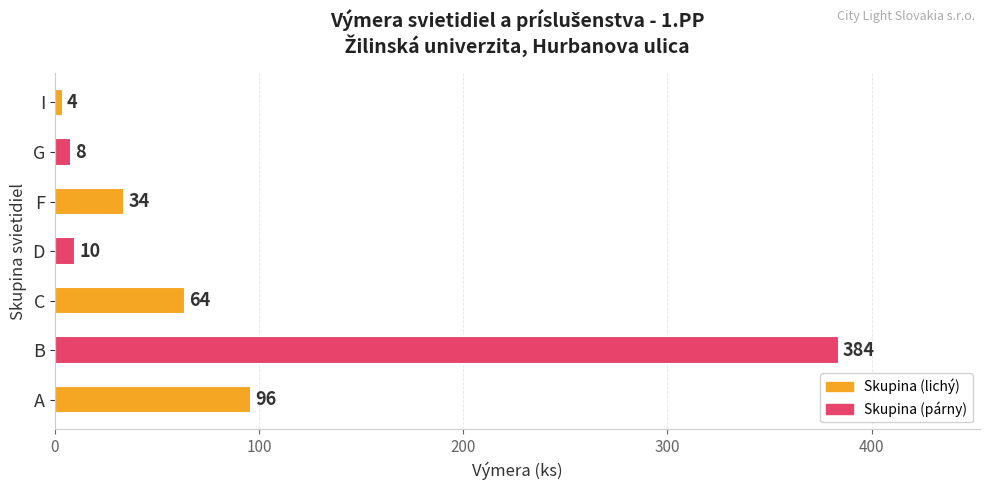

What is the difference between the second highest and second lowest values?

88